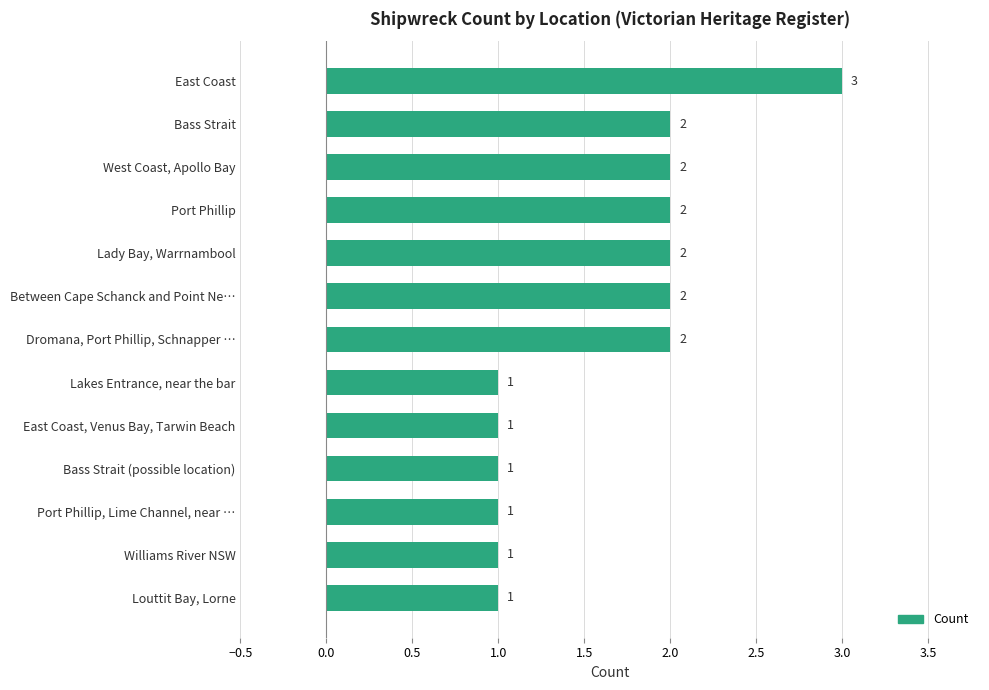

What is the smallest value displayed?

1